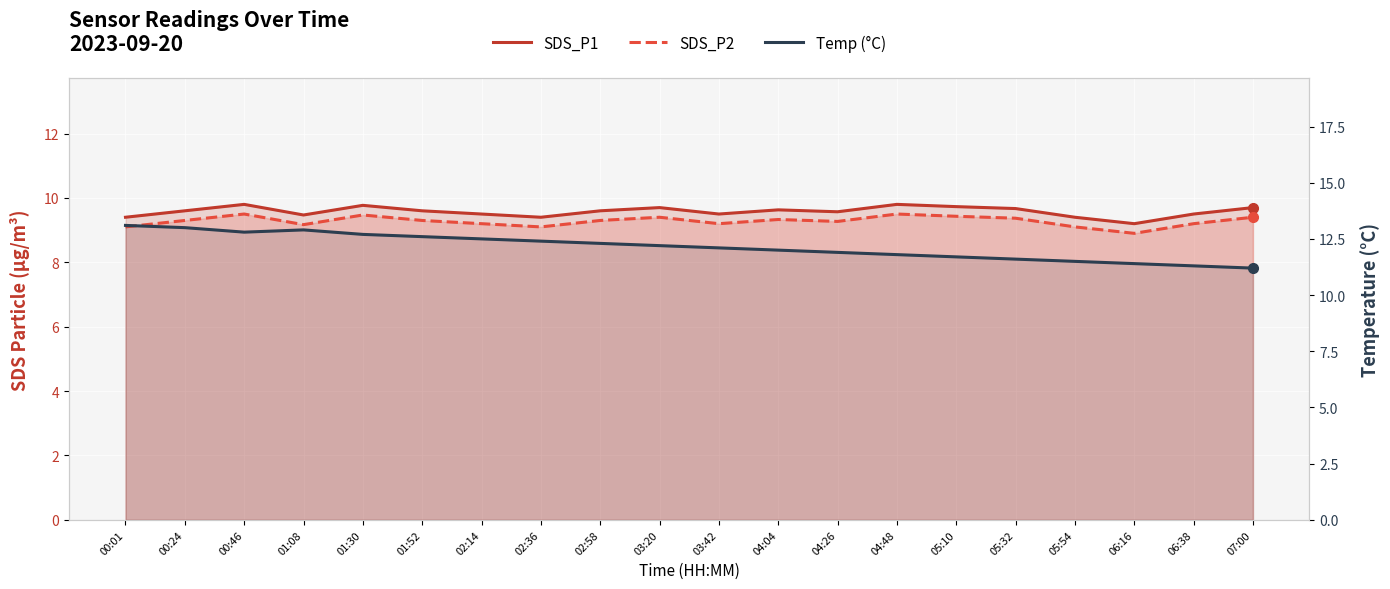

What is the label of the 17th point from the left?

05:54